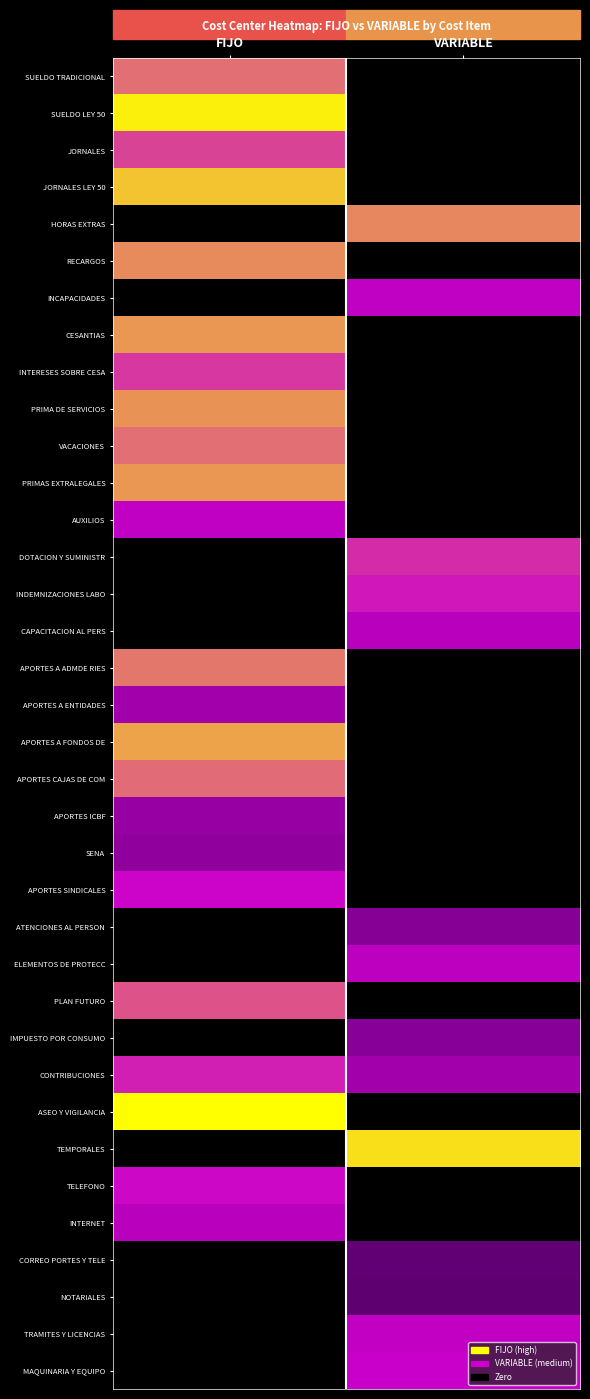

At how many categories does at least one series exceed 1?

2